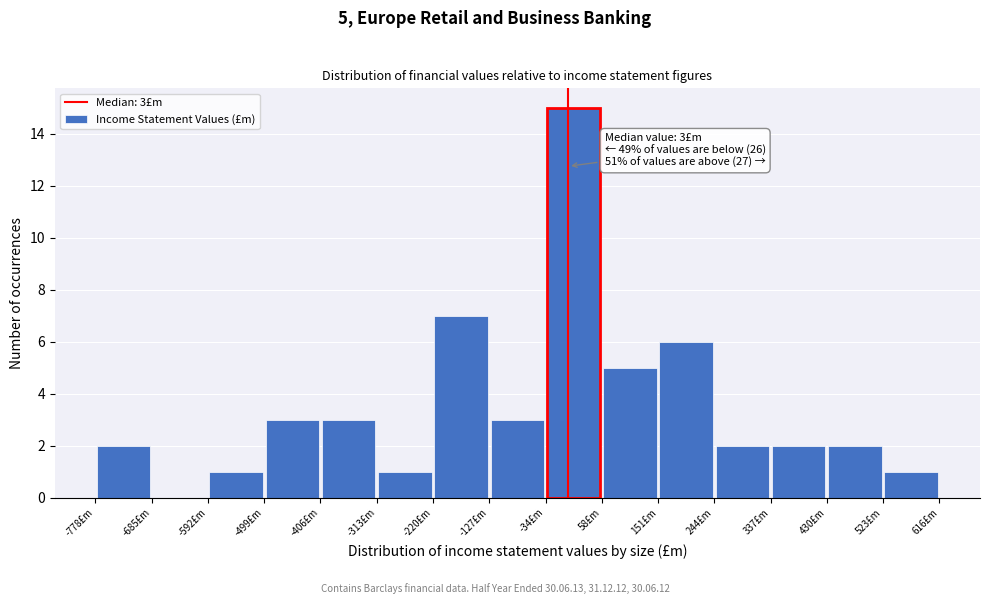

Which range on the x-axis has the tallest bar?

-30 to 60